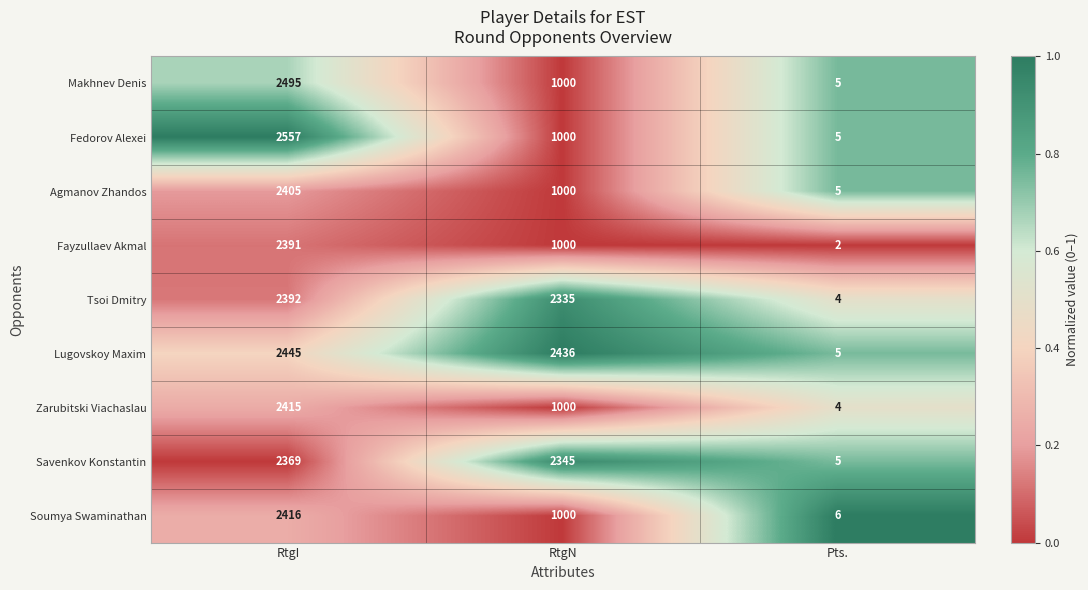

At which category is the sum across all series the highest?

RtgI